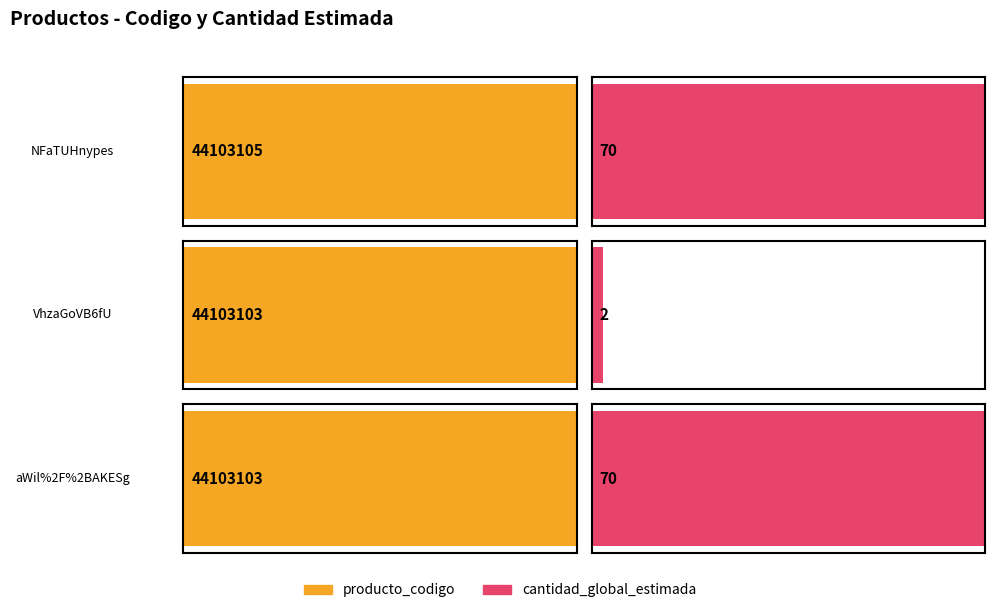

Count the number of categories in the chart.

3